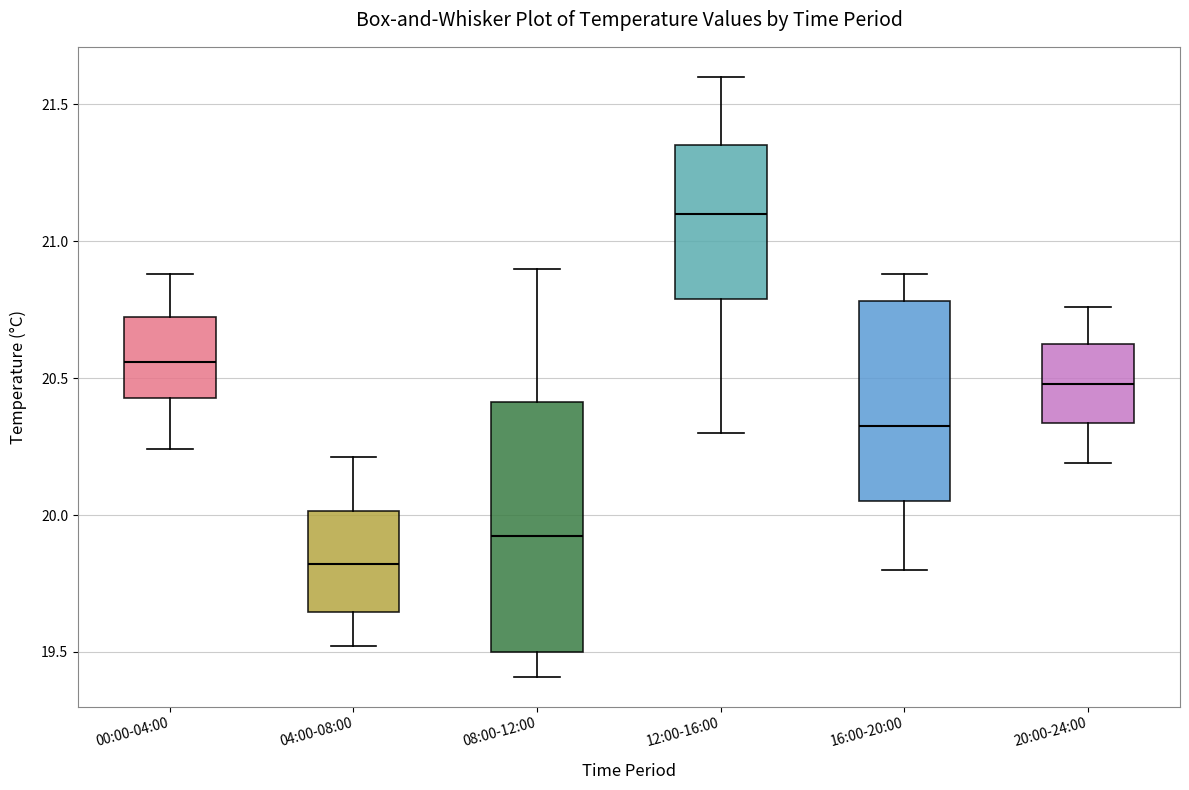

Where does the upper whisker of the box for 12:00-16:00 end on the y-axis? The values are not printed on the chart, so give them approximately, as read against the axis.

21.60